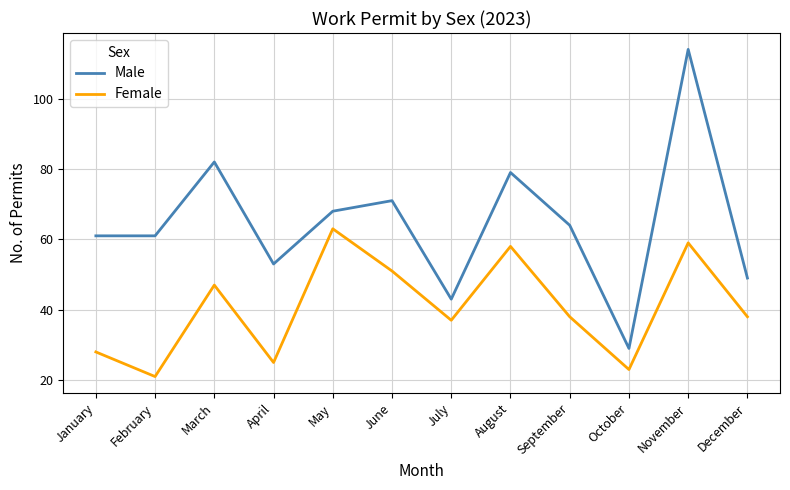

At how many categories does at least one series exceed 108?

1